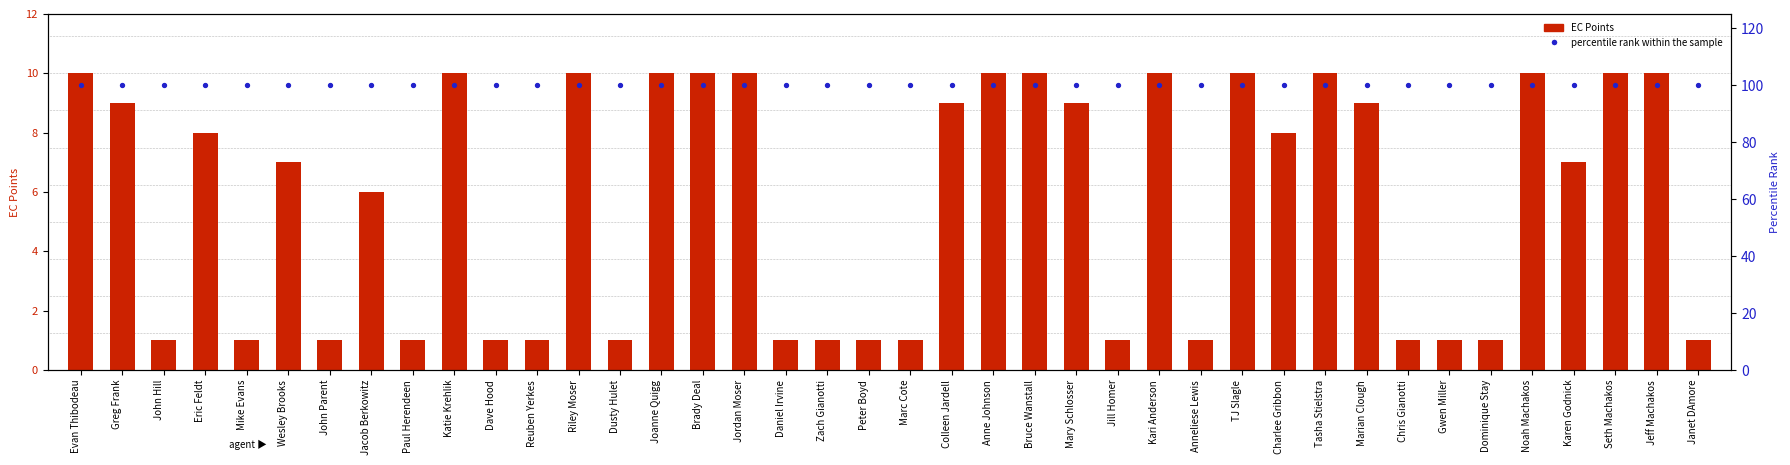

Which series has the largest Y range (max minus min)?

EC Points